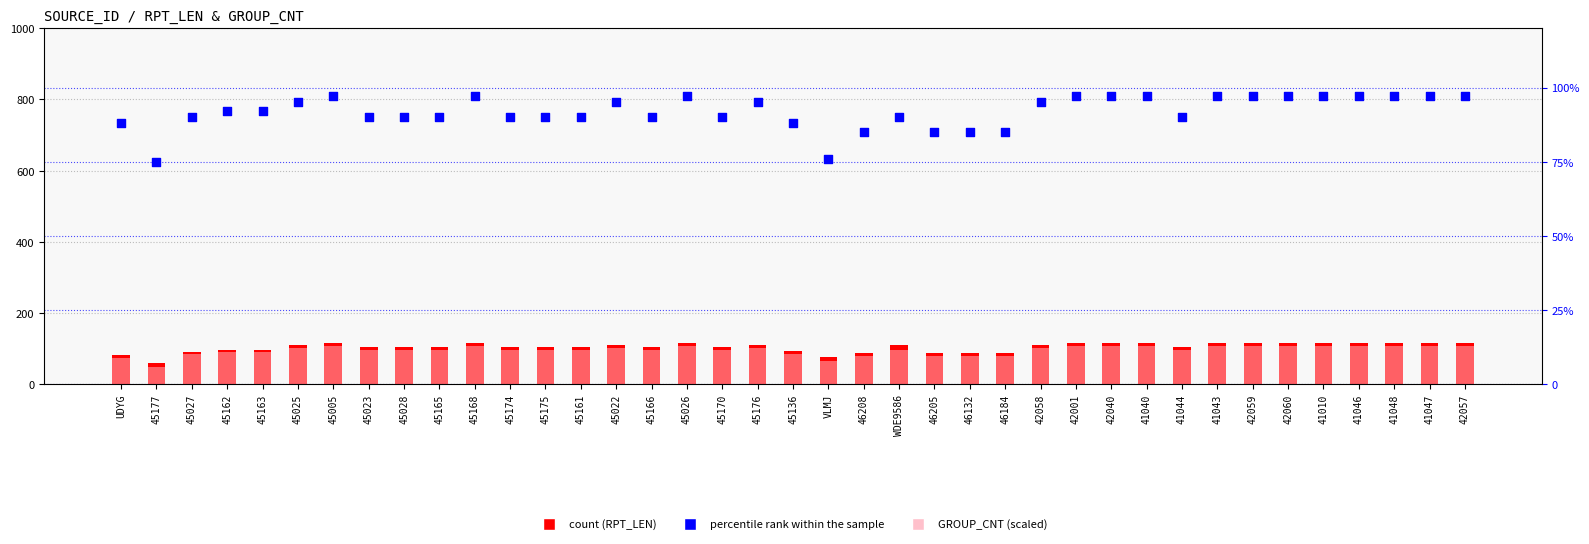

Is the value of RPT_LEN (count) at 41048 greater than the value of GROUP_CNT (scaled) at VLMJ?

Yes